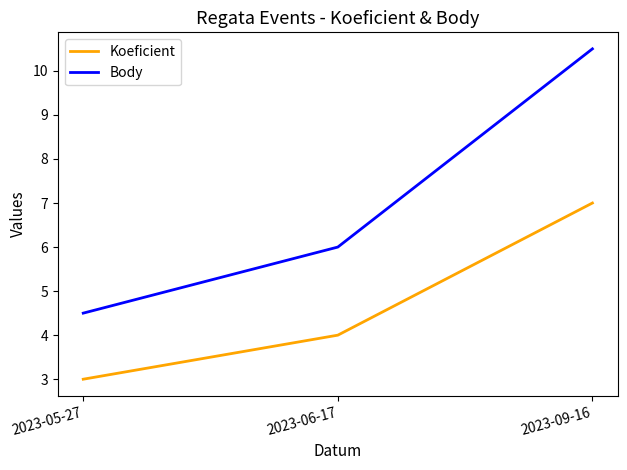

Reading right to left, list all the values displayed in this chart.

Koeficient: 2023-09-16=7.0	2023-06-17=4.0	2023-05-27=3.0
Body: 2023-09-16=10.5	2023-06-17=6.0	2023-05-27=4.5